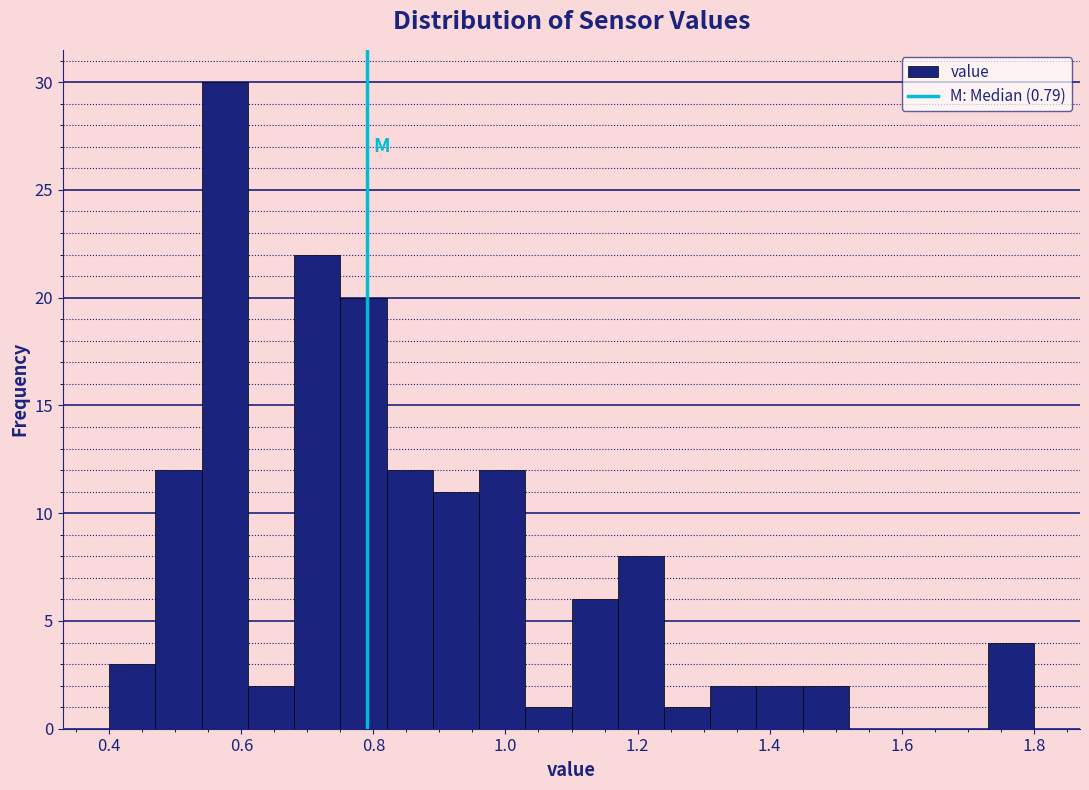

Read against the x-axis, roughly where is the centre of the tallest bar?

0.58